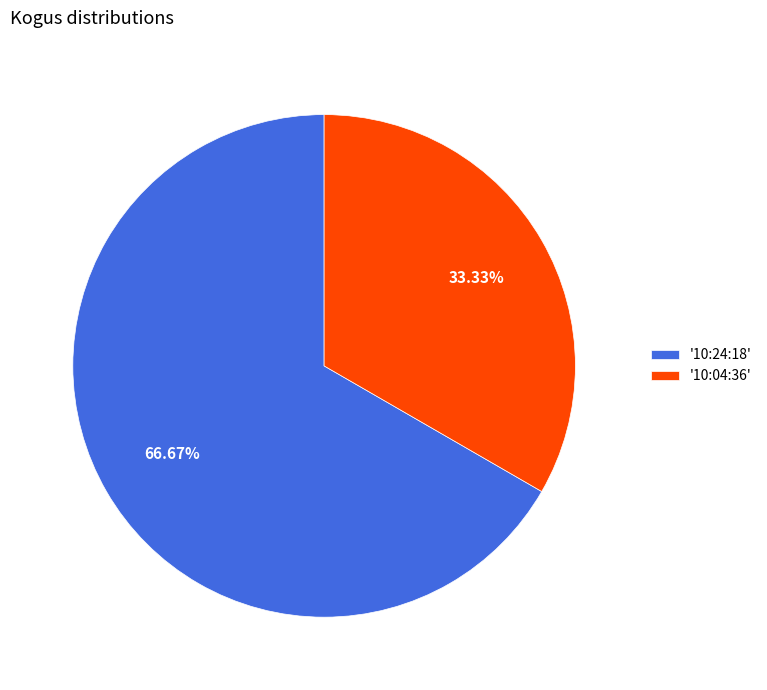

Which slice is the largest?

'10:24:18'